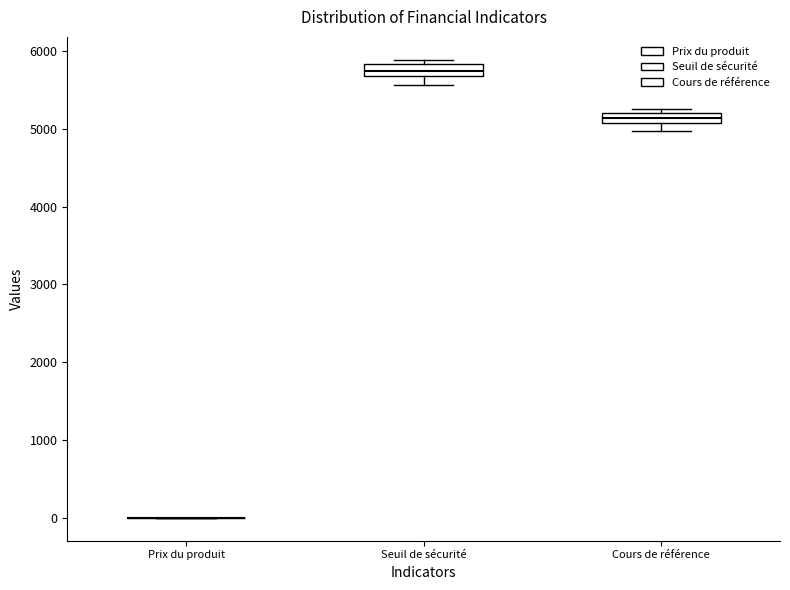

Where is the upper edge of the box for Seuil de sécurité on the y-axis? The values are not printed on the chart, so give them approximately, as read against the axis.

5800